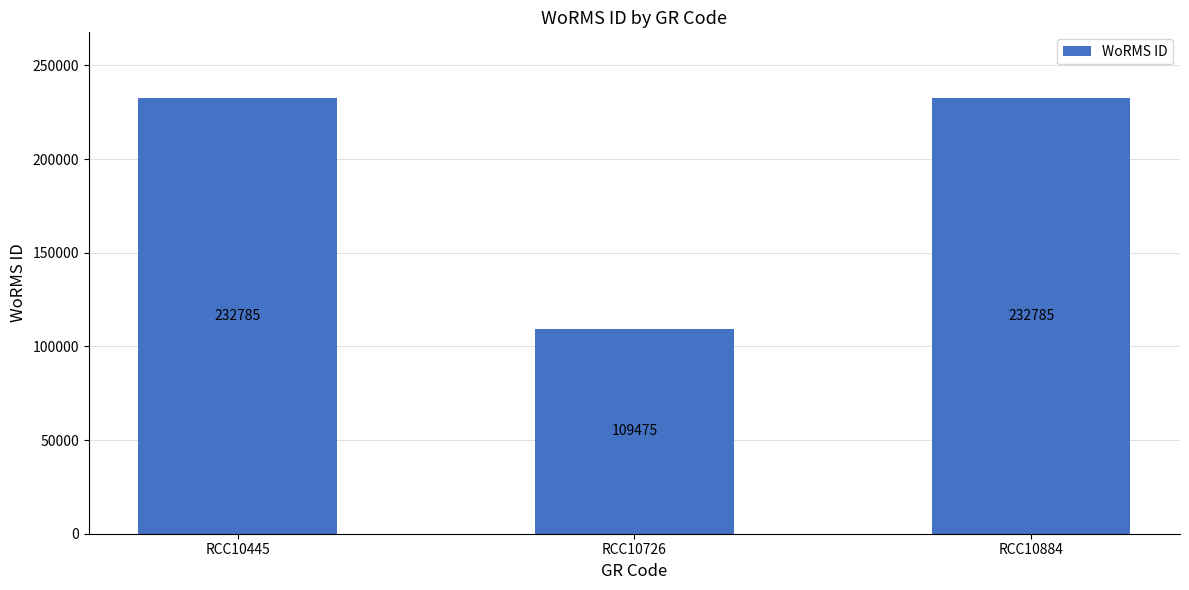

What is the difference between the values at RCC10445 and RCC10726?

123310